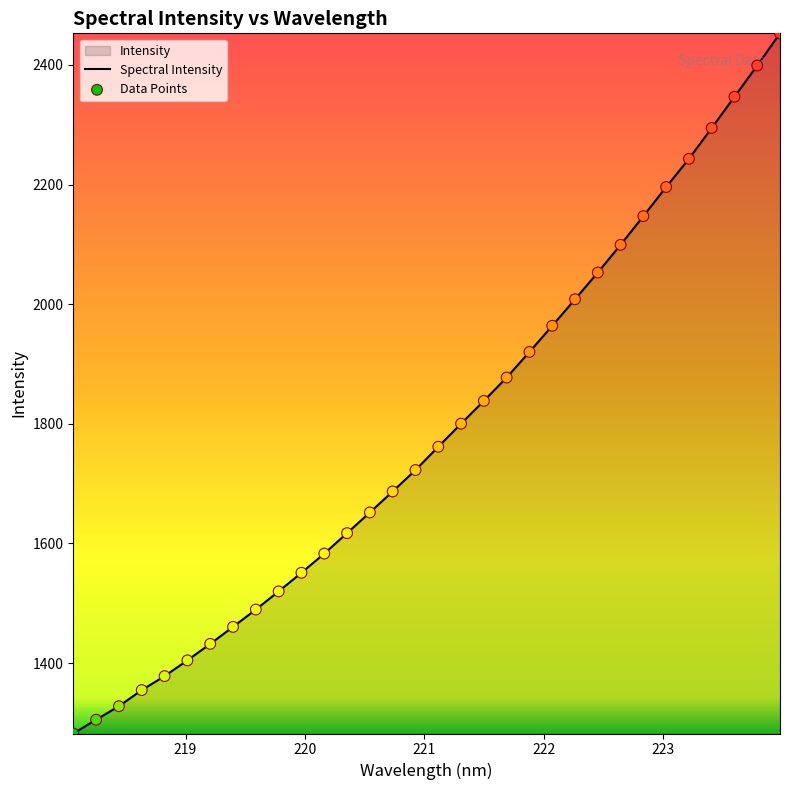

What is the smallest value displayed?

1282.2